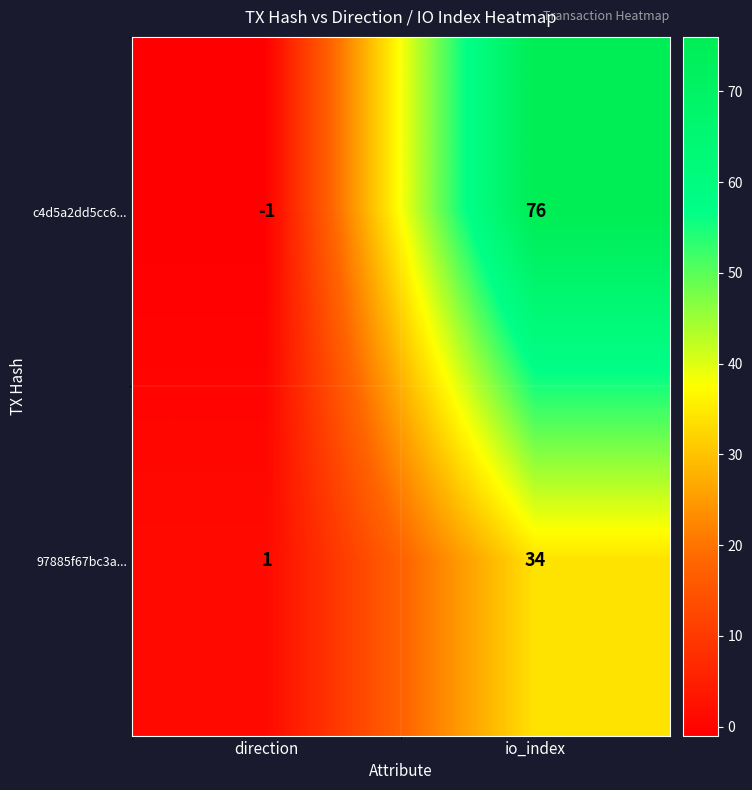

Count the number of categories in the chart.

2